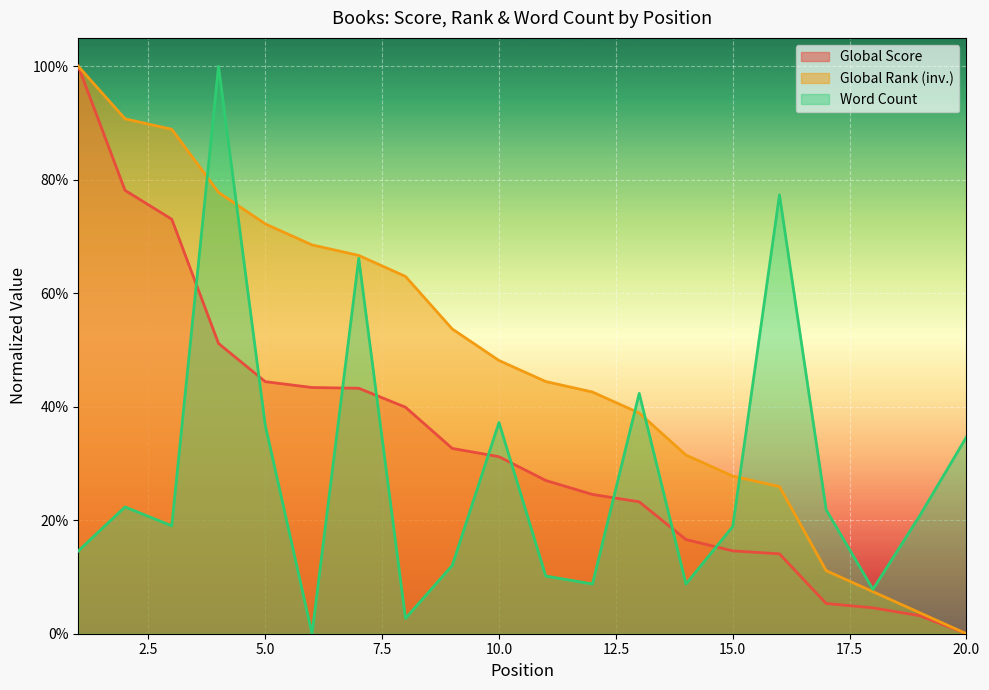

At 3, list the series in order from largest to smallest.

Global Rank, Global Score, Word Count